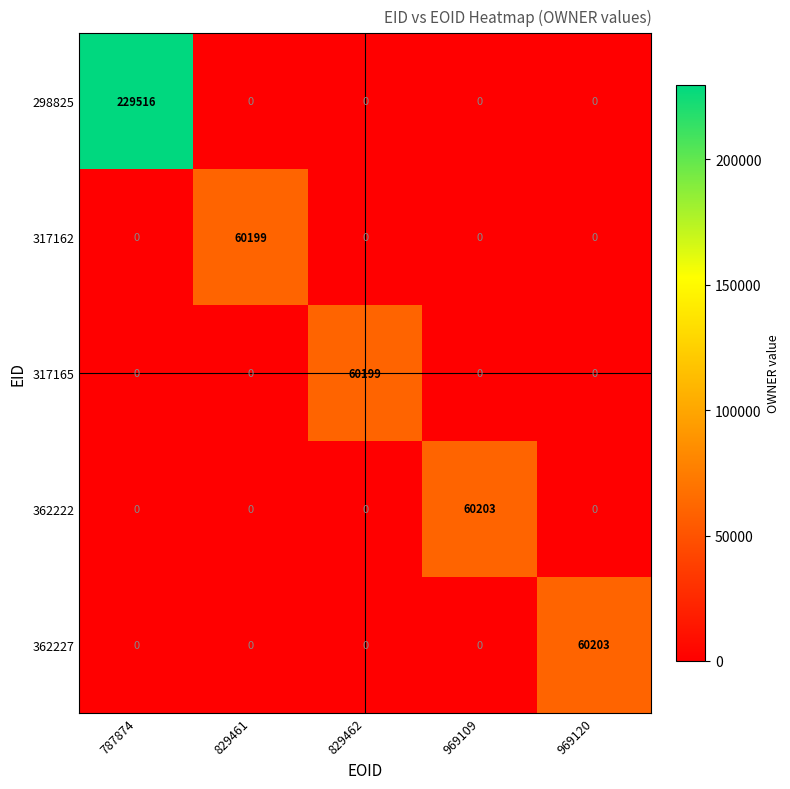

What is the sum of all 317165 values?

60199